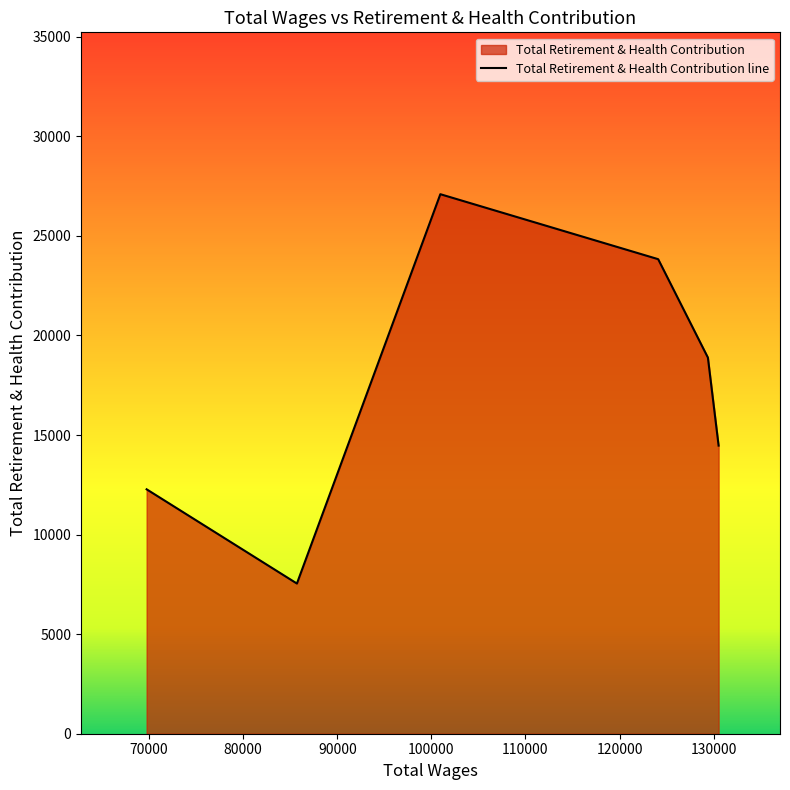

What is the sum of the values at 85705.0 and 130526.0?

22011